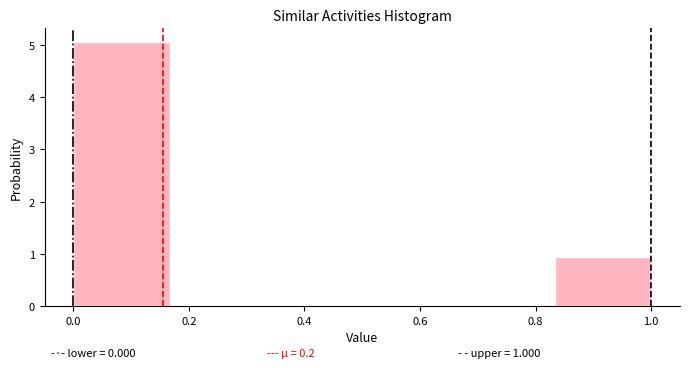

Which range on the x-axis has the tallest bar?

0.00 to 0.16